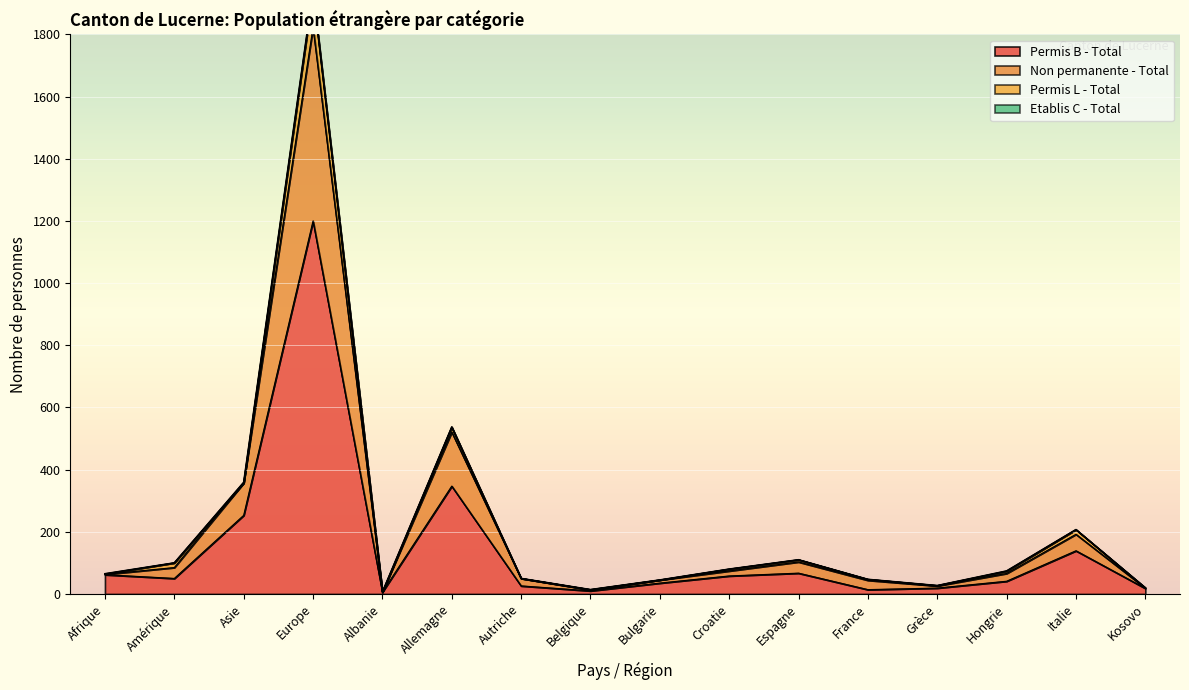

Is it true that Permis B - Total equals 416 at Asie?

False